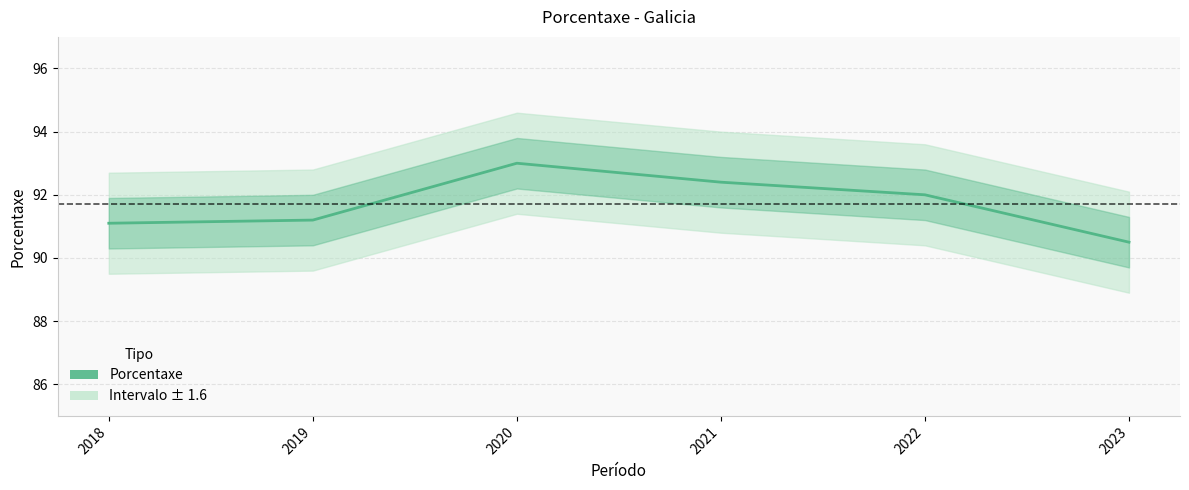

What is the sum of all values?

550.2